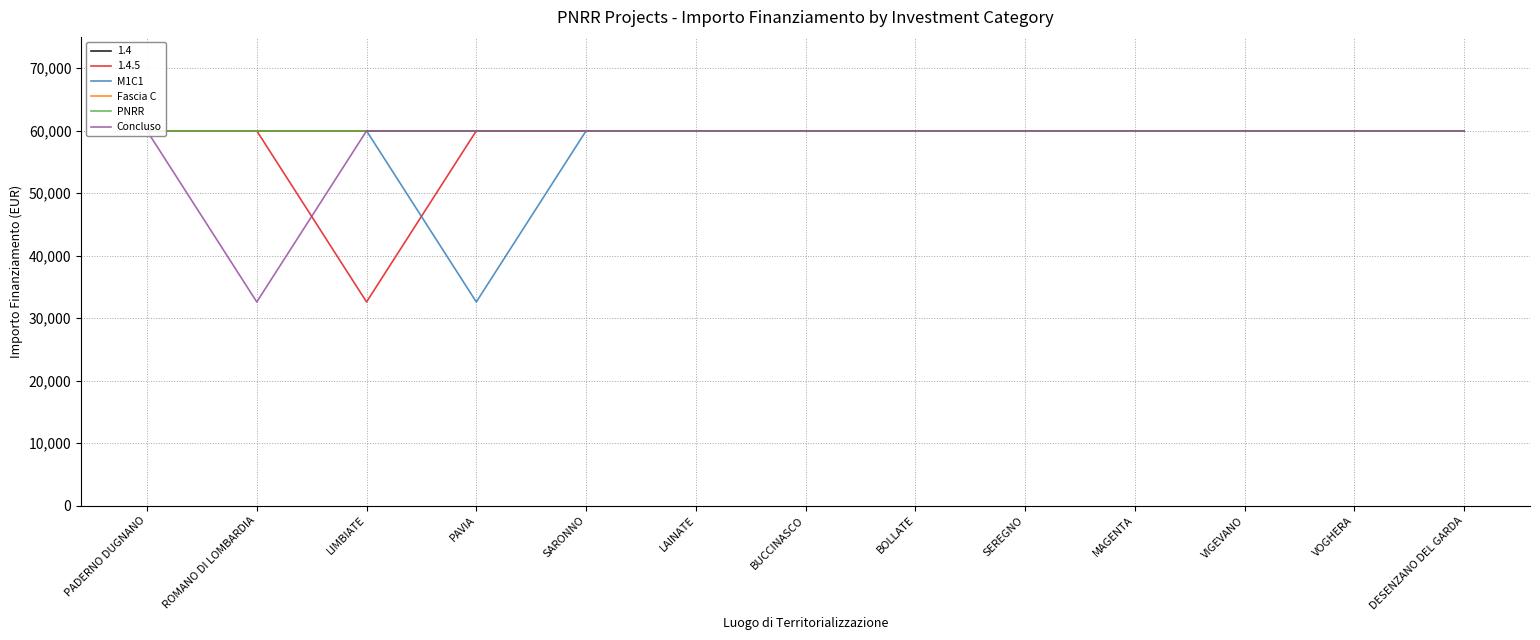

The PNRR series shows 59966 at DESENZANO DEL GARDA. True or false?

True